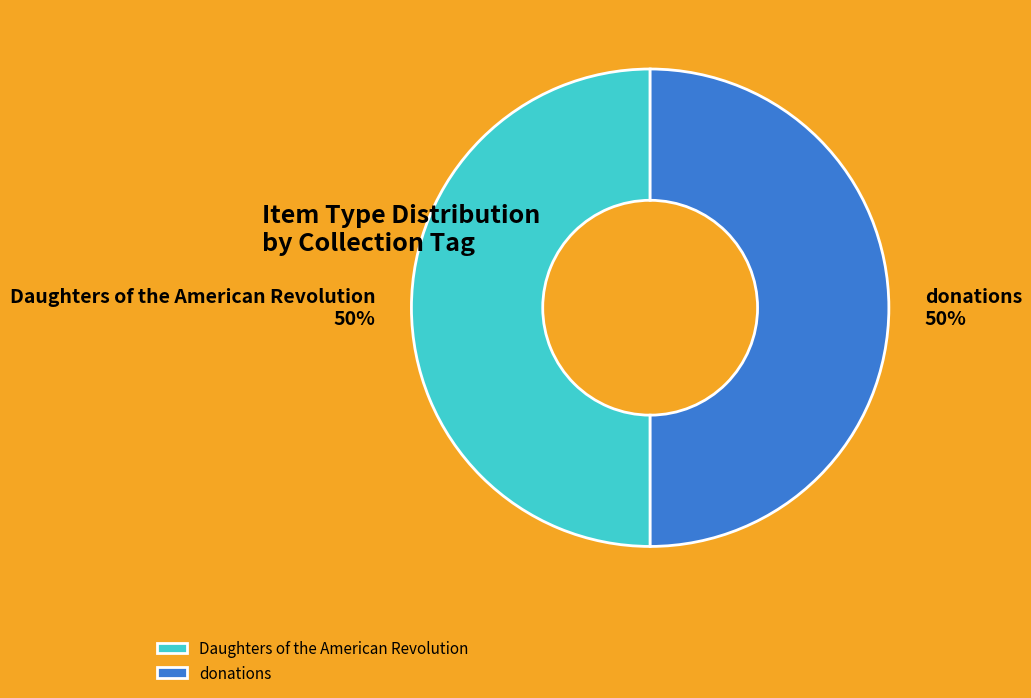

Do donations and Daughters of the American Revolution together represent more than half of the pie?

Yes